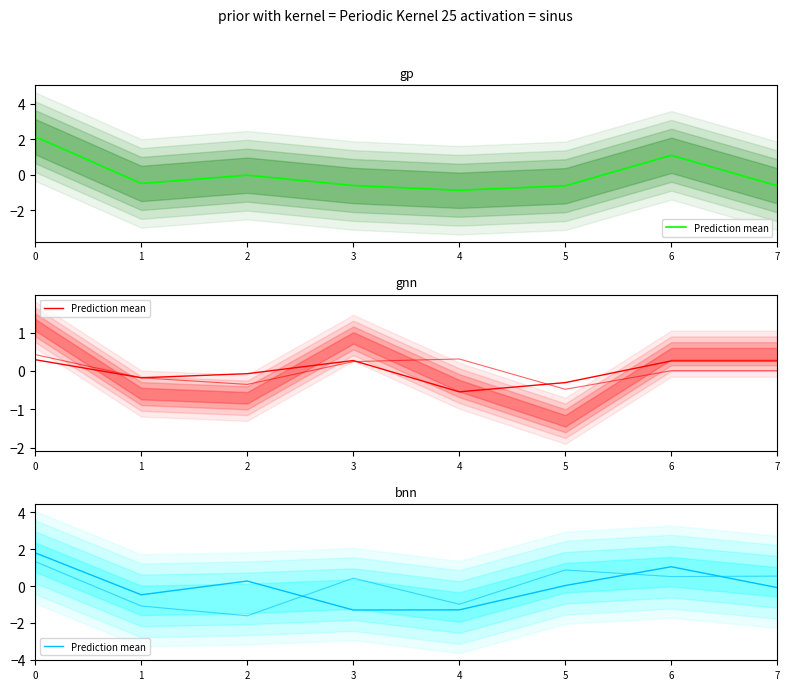

Reading right to left, what are all the values shown in this chart?

7=-0.1	6=1.0	5=0.0	4=-1.3	3=-1.3	2=0.3	1=-0.5	0=1.8